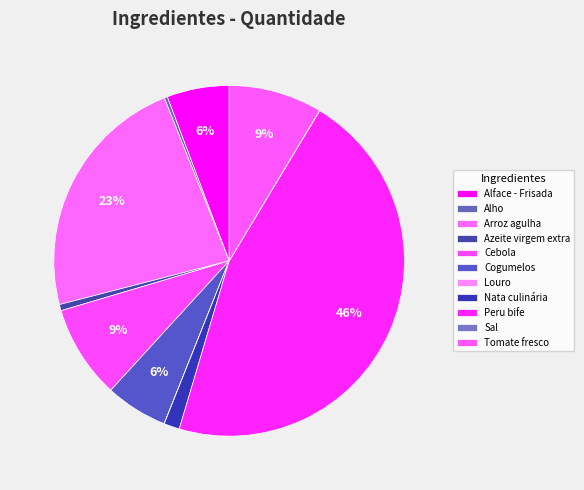

Is Nata culinária the majority of the pie?

No